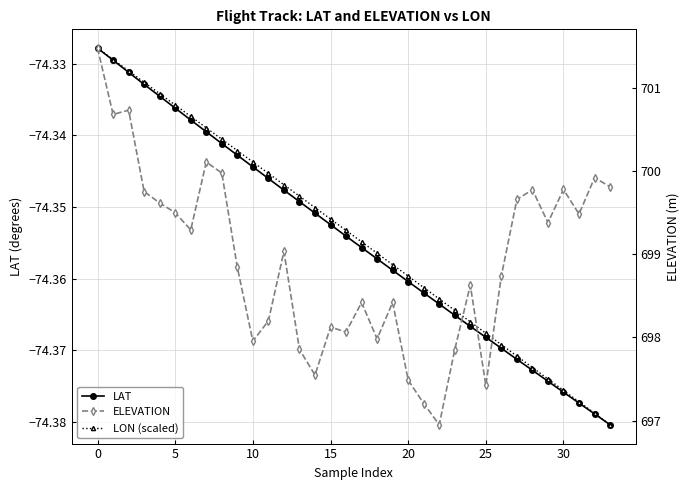

Which series has the largest total across all categories?

ELEVATION